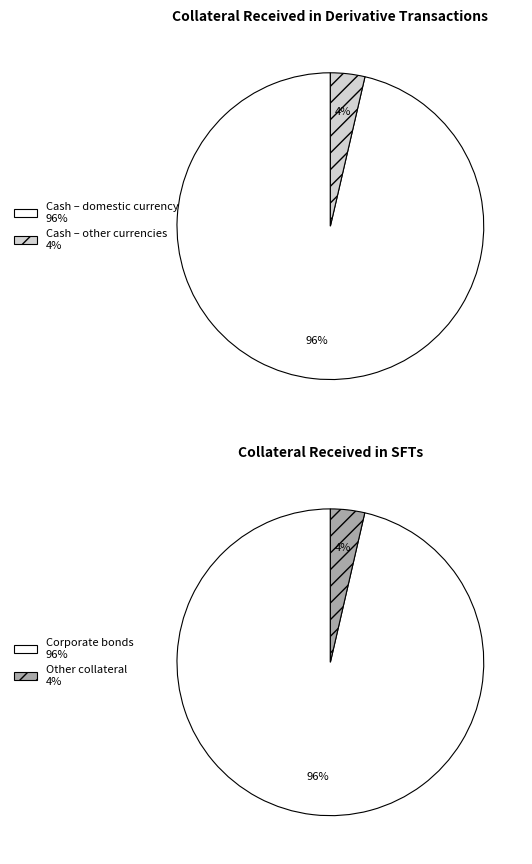

Is there a majority slice in this chart?

Yes